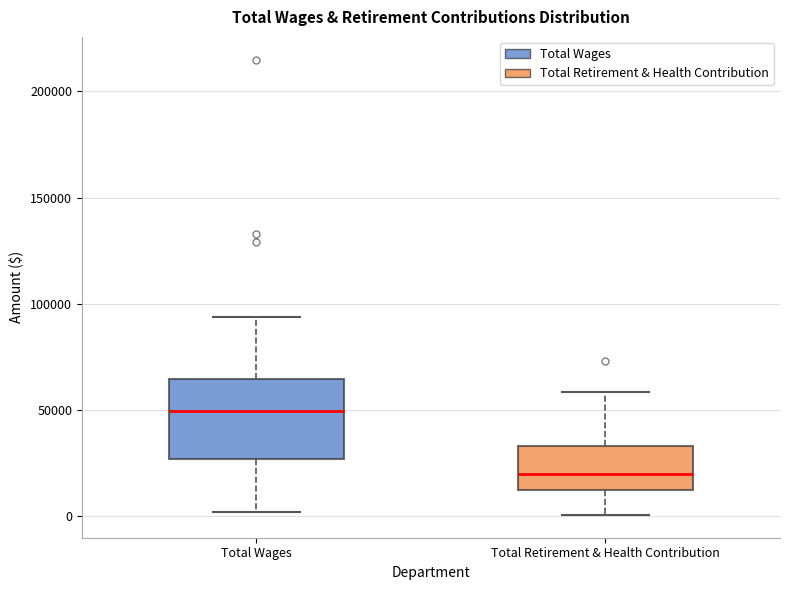

Reading left to right, transcribe this box plot: for each box, give where its median line is, the range the box spans, and where its two whiskers end, as read against the y-axis. The values are not printed on the chart, so give them approximately, as read against the axis.

Total Wages: median 50000, box 25000 to 65000, whiskers 0 to 95000
Total Retirement & Health Contribution: median 20000, box 15000 to 35000, whiskers 0 to 60000